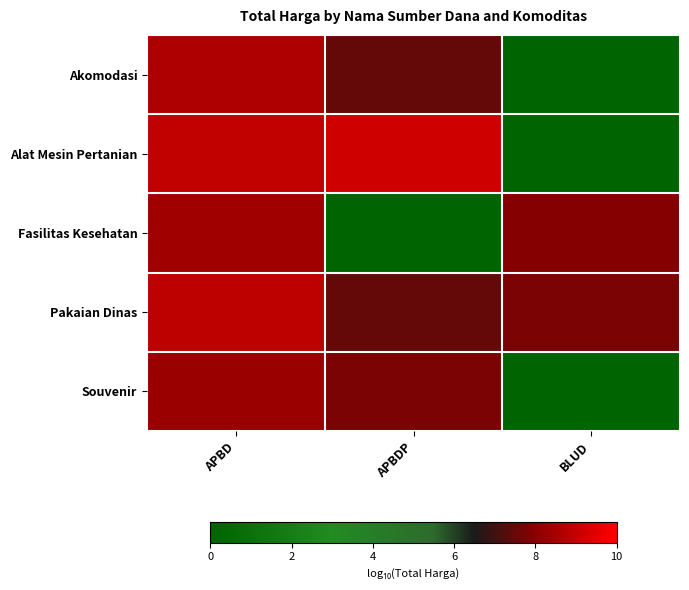

Which category has the highest value across all series?

APBDP